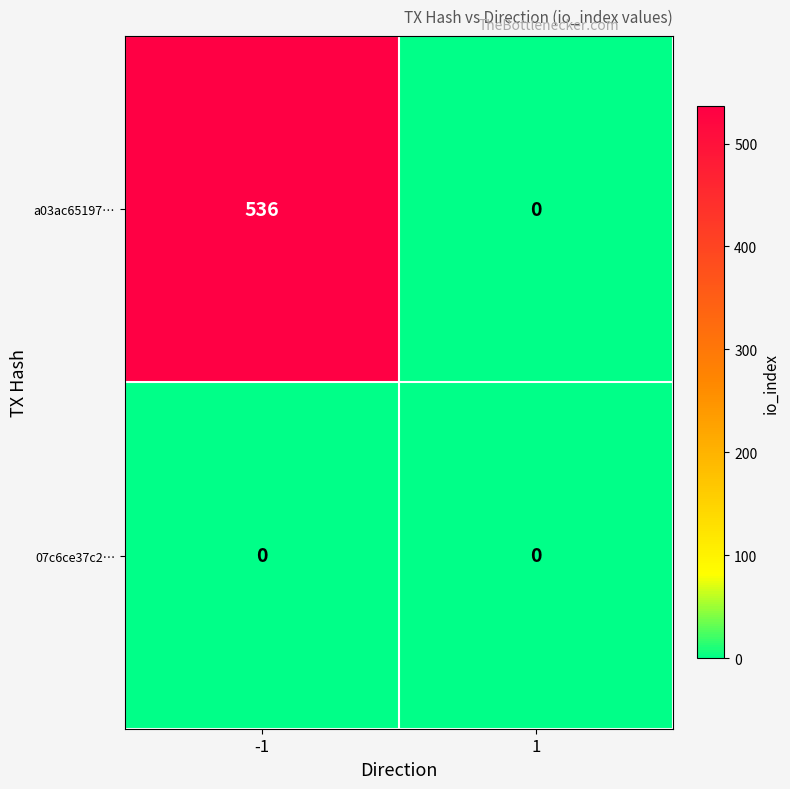

What is the sum of all a03ac65197… values?

536